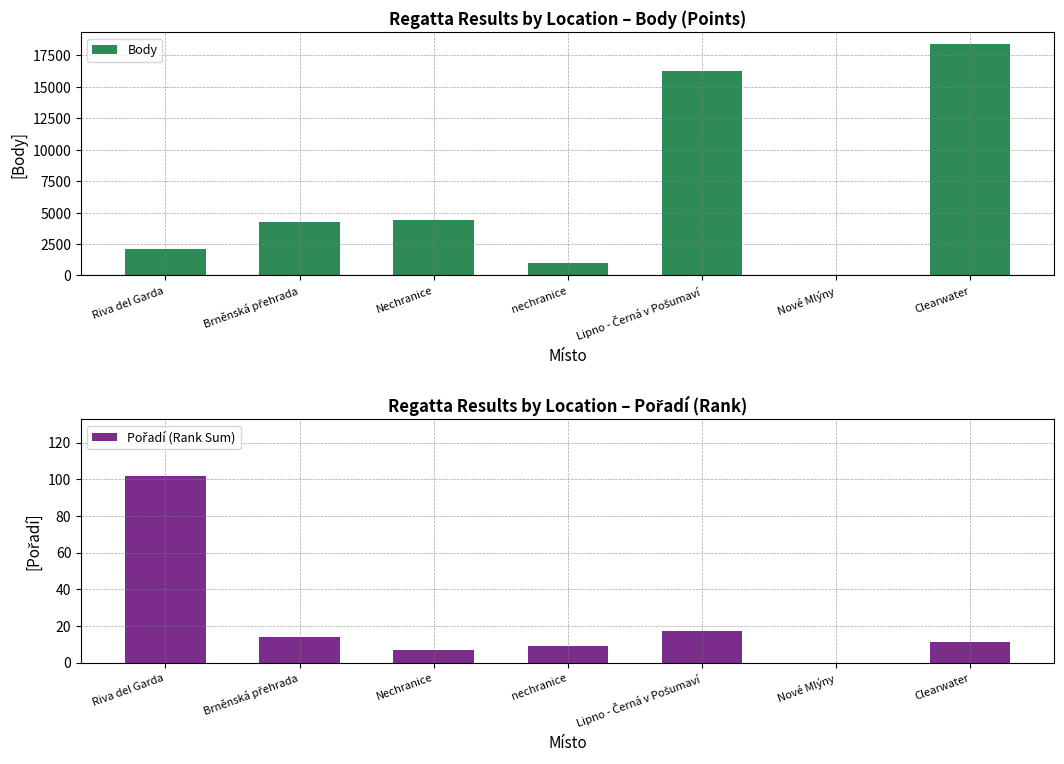

What position from the left is Nechranice?

3